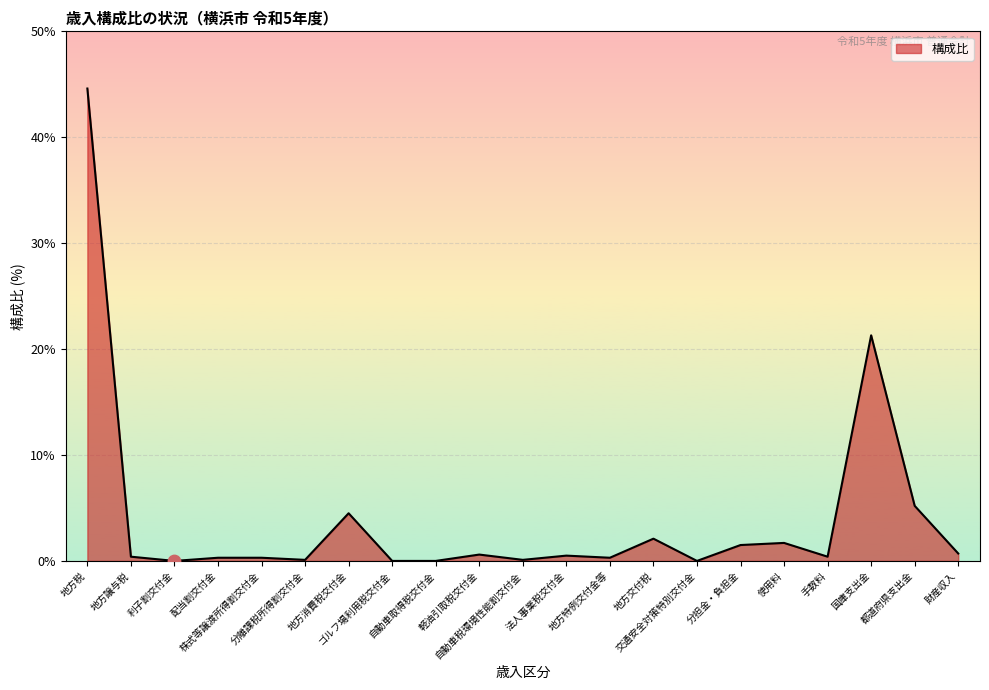

What is the change in value from 交通安全対策特別交付金 to 財産収入?

+0.7